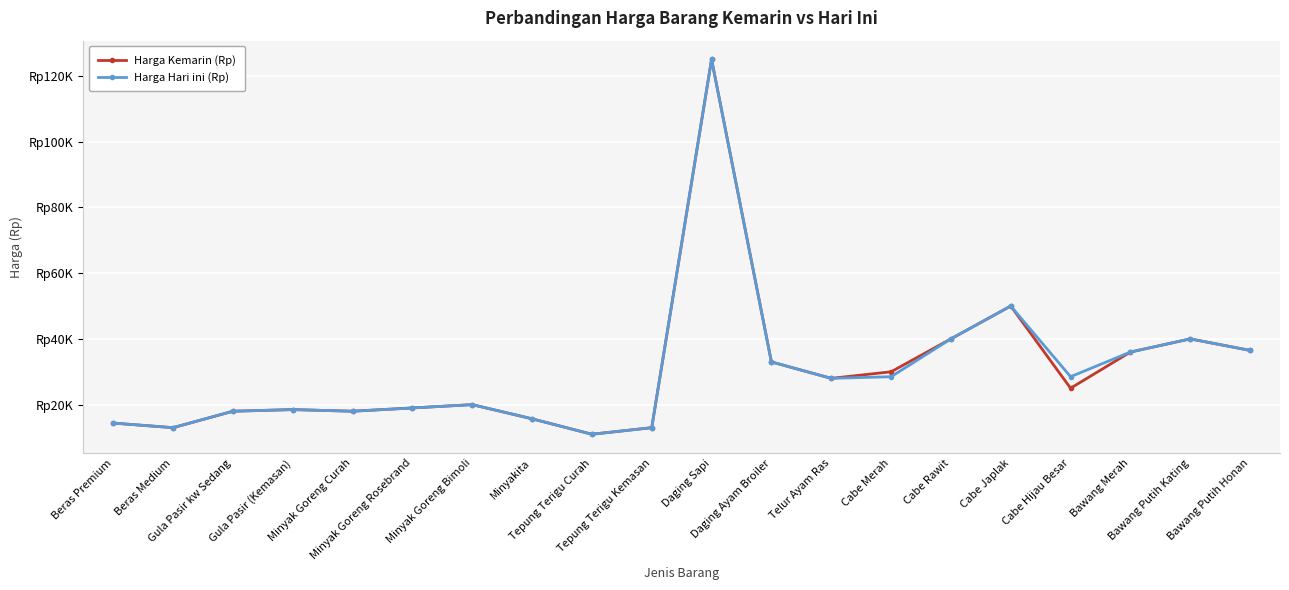

Reading left to right, extract all data points from this chart.

Harga Kemarin (Rp): Beras Premium=14400	Beras Medium=13000	Gula Pasir kw Sedang=18000	Gula Pasir (Kemasan)=18500	Minyak Goreng Curah=18000	Minyak Goreng Rosebrand=19000	Minyak Goreng Bimoli=20000	Minyakita=15700	Tepung Terigu Curah=11000	Tepung Terigu Kemasan=13000	Daging Sapi=125000	Daging Ayam Broiler=33000	Telur Ayam Ras=28000	Cabe Merah=30000	Cabe Rawit=40000	Cabe Japlak=50000	Cabe Hijau Besar=25000	Bawang Merah=36000	Bawang Putih Kating=40000	Bawang Putih Honan=36500
Harga Hari ini (Rp): Beras Premium=14400	Beras Medium=13000	Gula Pasir kw Sedang=18000	Gula Pasir (Kemasan)=18500	Minyak Goreng Curah=18000	Minyak Goreng Rosebrand=19000	Minyak Goreng Bimoli=20000	Minyakita=15700	Tepung Terigu Curah=11000	Tepung Terigu Kemasan=13000	Daging Sapi=125000	Daging Ayam Broiler=33000	Telur Ayam Ras=28000	Cabe Merah=28500	Cabe Rawit=40000	Cabe Japlak=50000	Cabe Hijau Besar=28500	Bawang Merah=36000	Bawang Putih Kating=40000	Bawang Putih Honan=36500